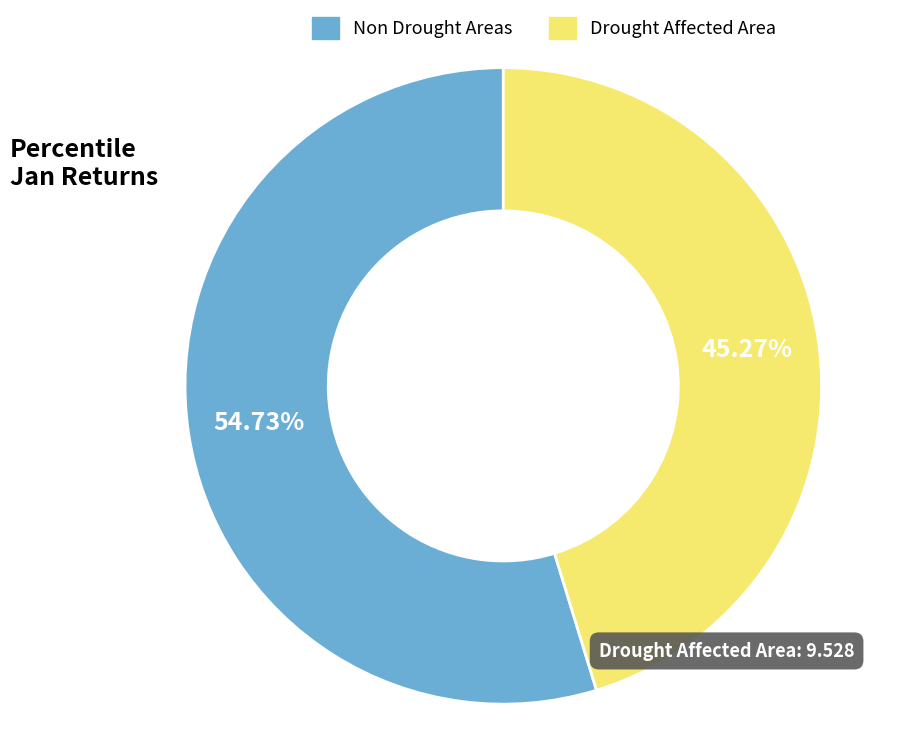

Does any single category account for the majority?

Yes